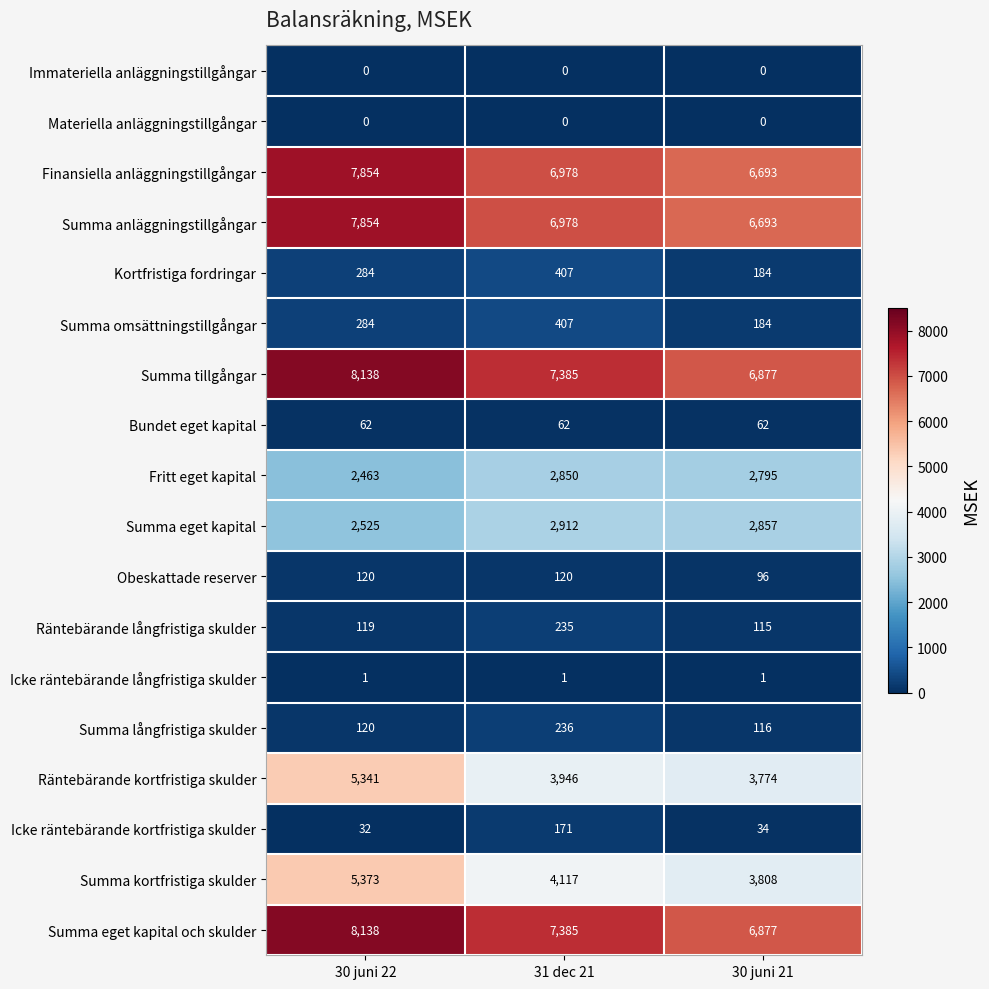

What is the sum of all Kortfristiga fordringar values?

875